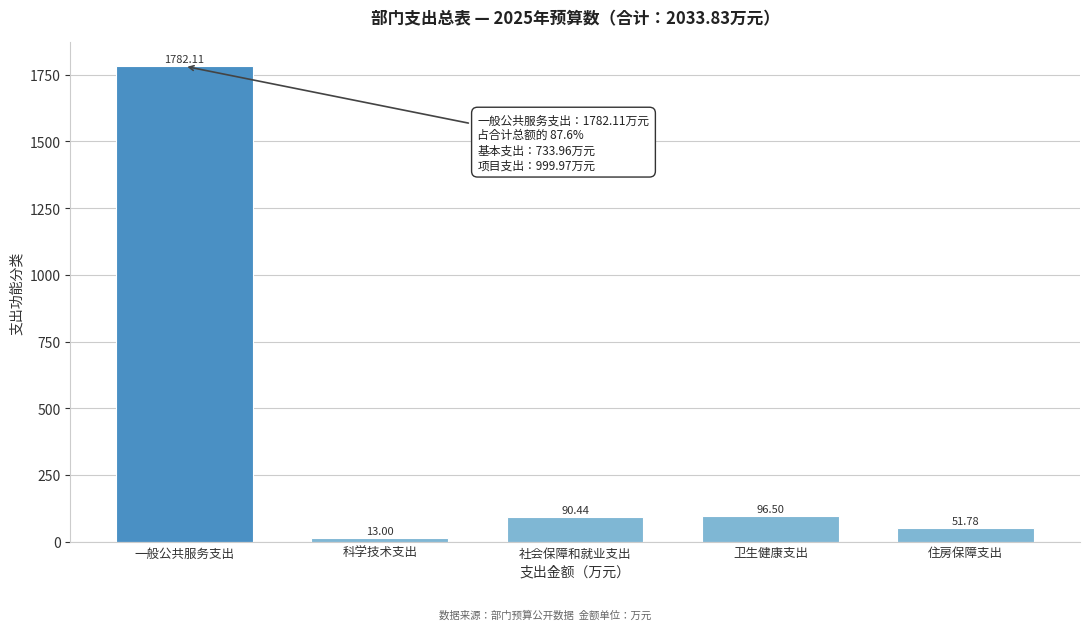

What is the sum of the values at 科学技术支出 and 社会保障和就业支出?

103.4